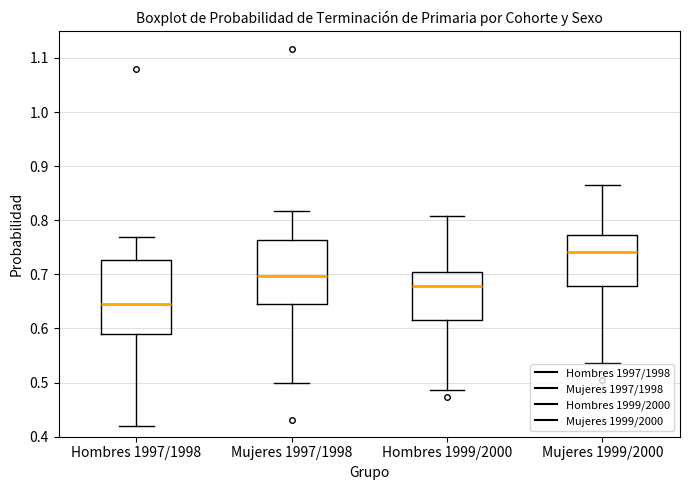

Comparing the boxes themselves (not the whiskers), which one is the tallest?

Hombres 1997/1998